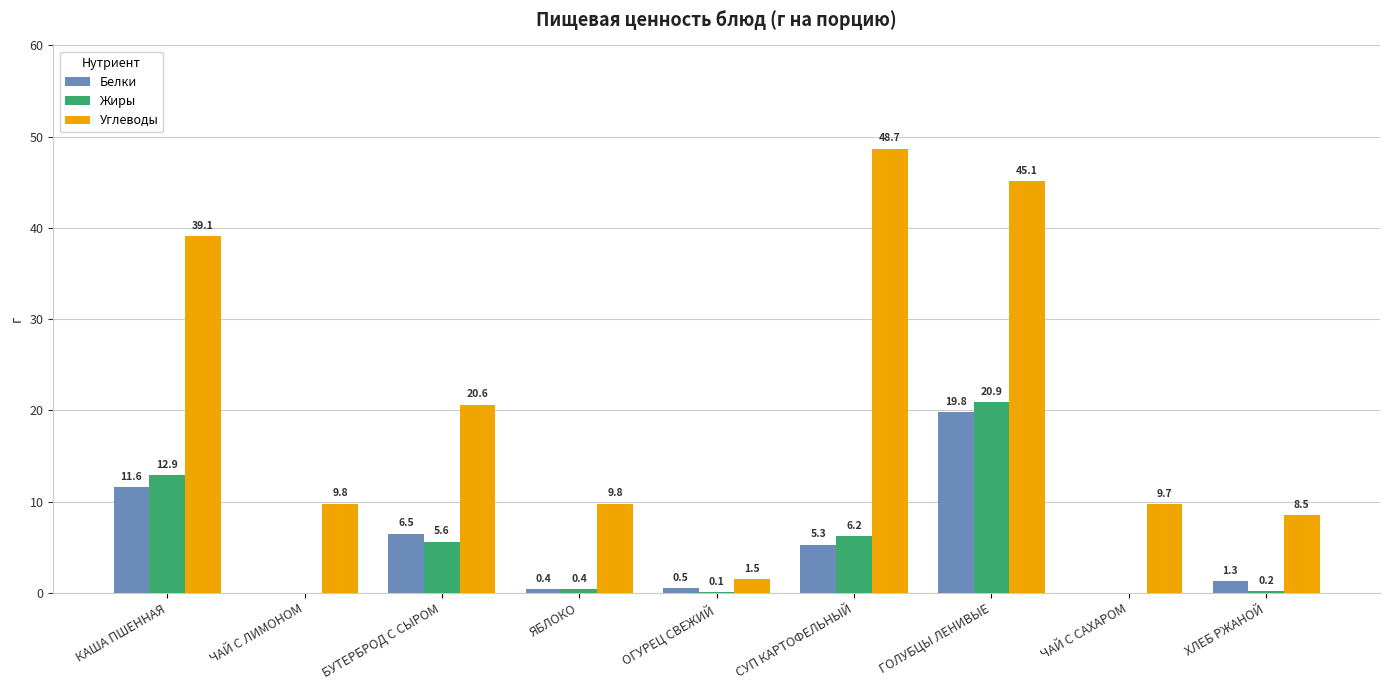

Between ОГУРЕЦ СВЕЖИЙ and СУП КАРТОФЕЛЬНЫЙ, which series saw the biggest shift?

Углеводы